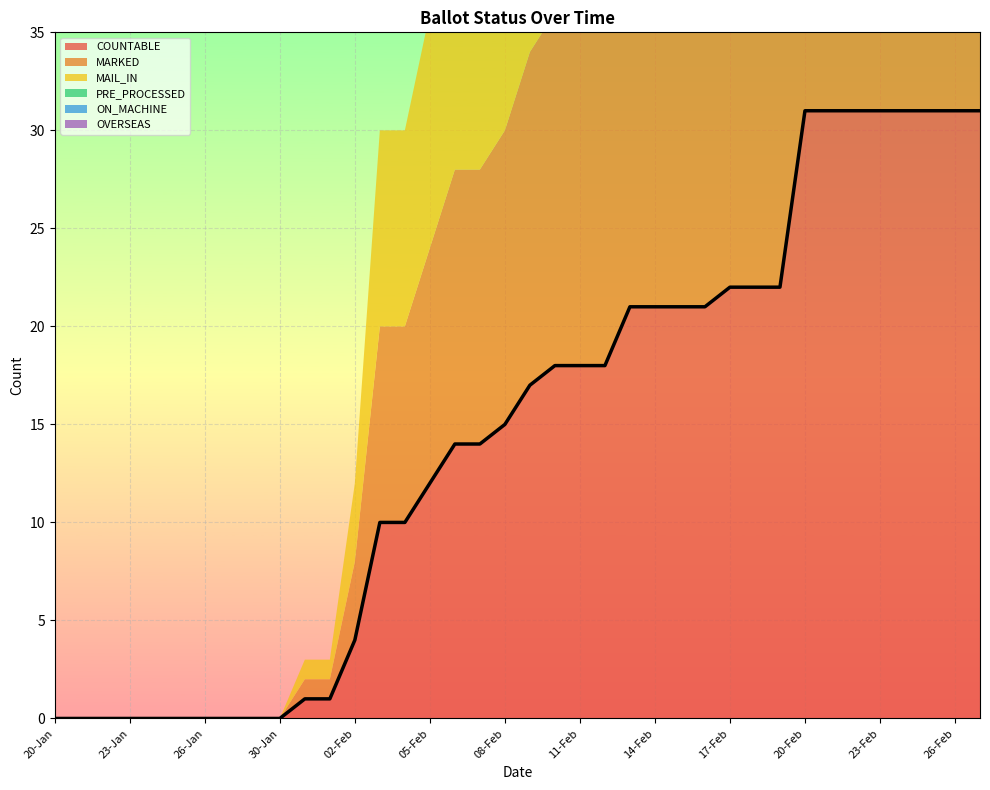

What is the difference between the second highest and minimum values in the MAIL_IN series?

31